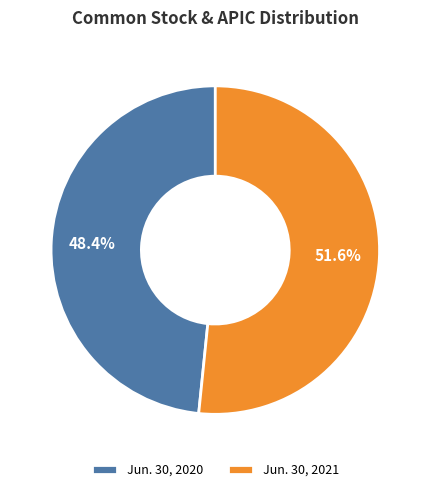

What is the ratio of the value at Jun. 30, 2021 to the value at Jun. 30, 2020?

1.1